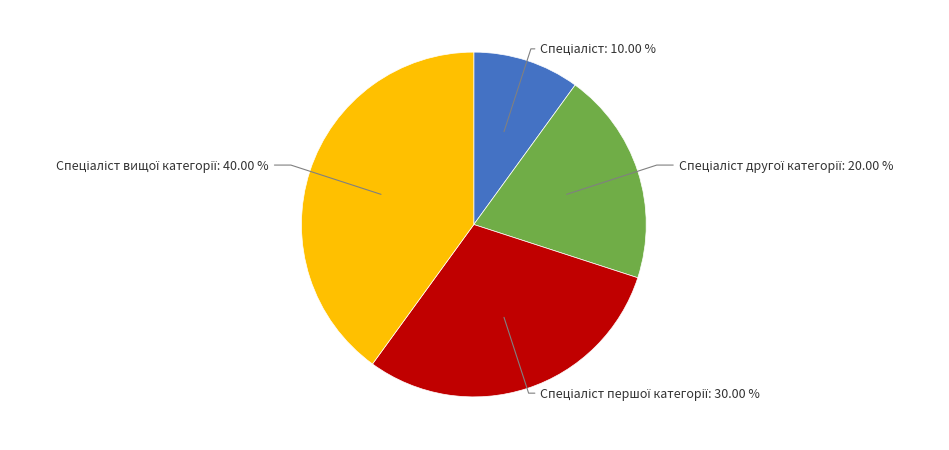

Does any single category account for the majority?

No